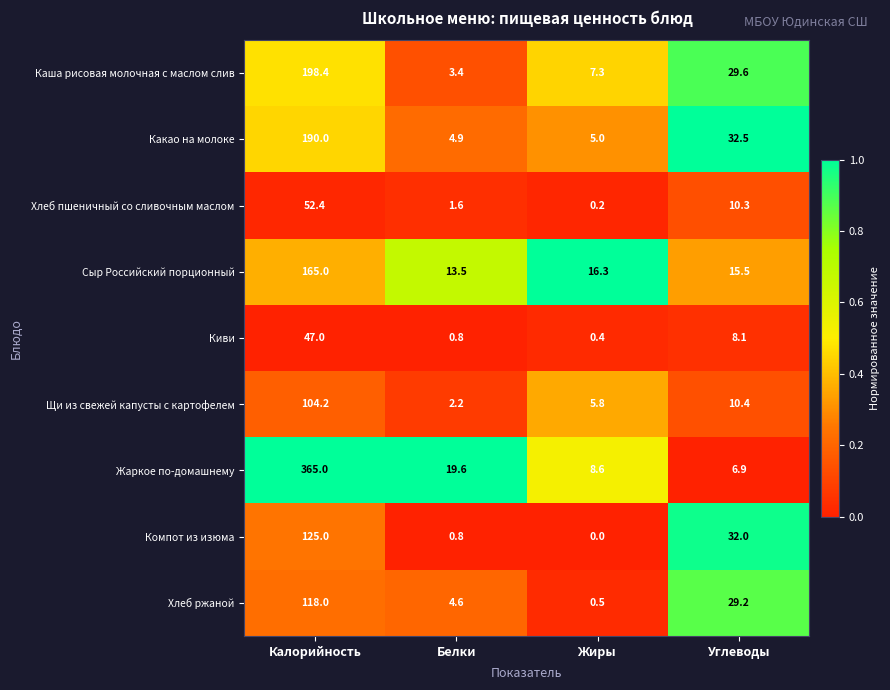

The value of Киви at Углеводы is 8.1. True or false?

True